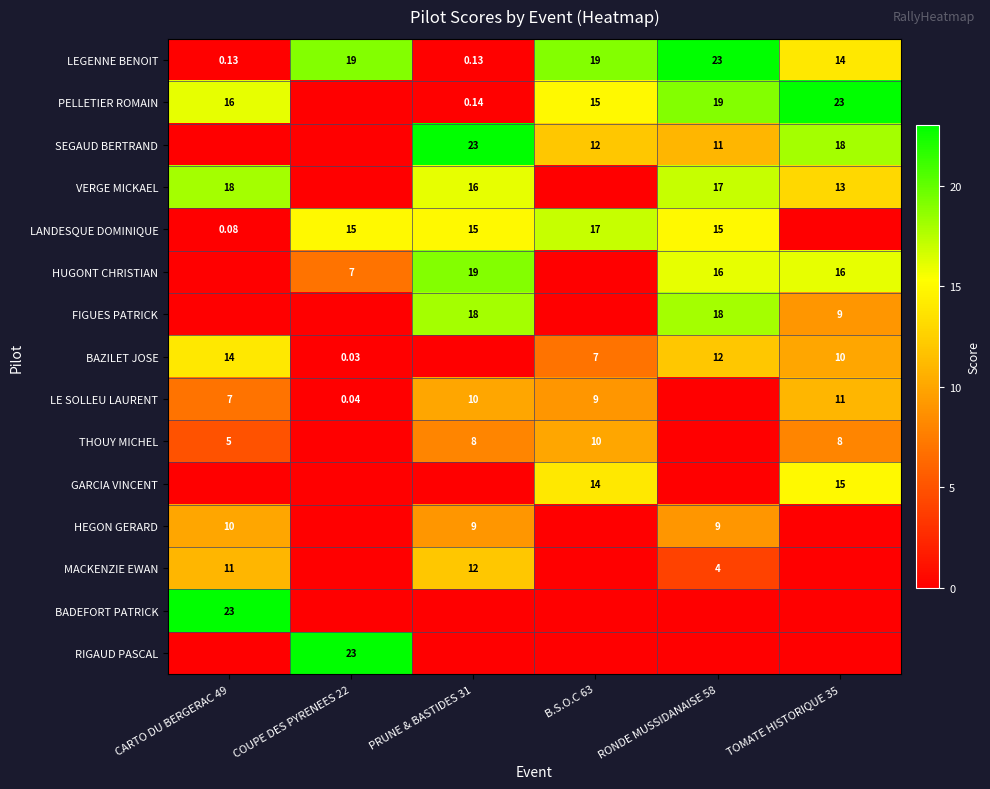

At which category is the sum across all series the highest?

RONDE MUSSIDANAISE 58